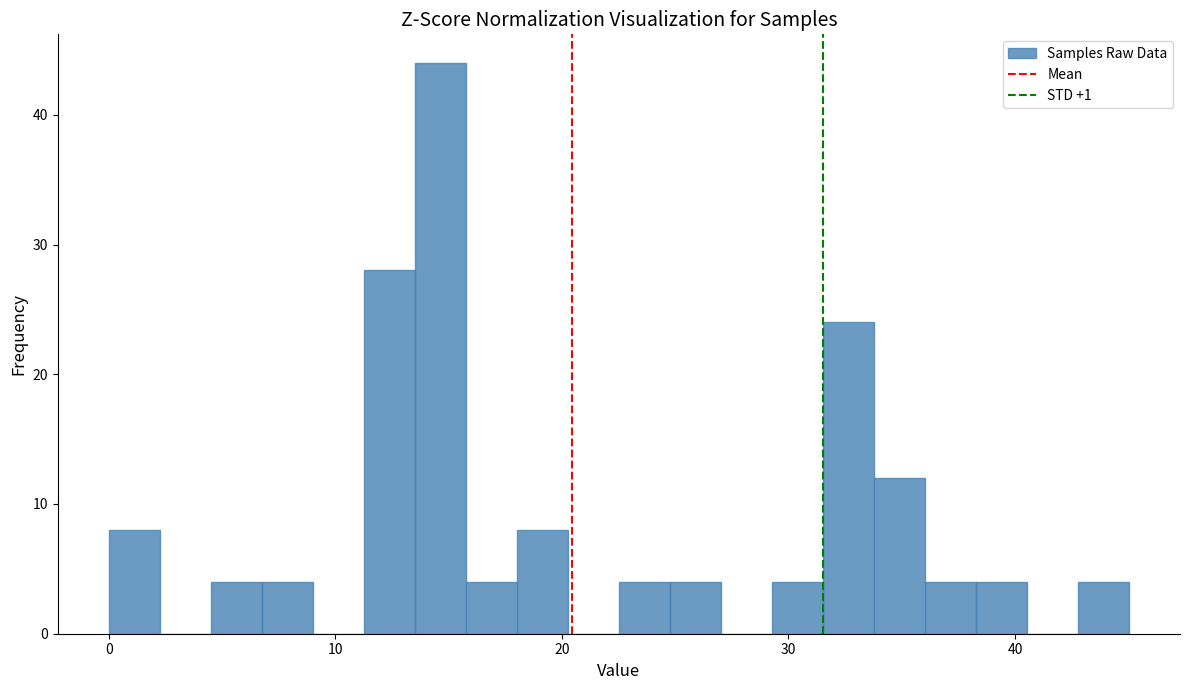

Around what value on the x-axis is the tallest bar? Give the approximate position of its centre, as read against the axis.

15